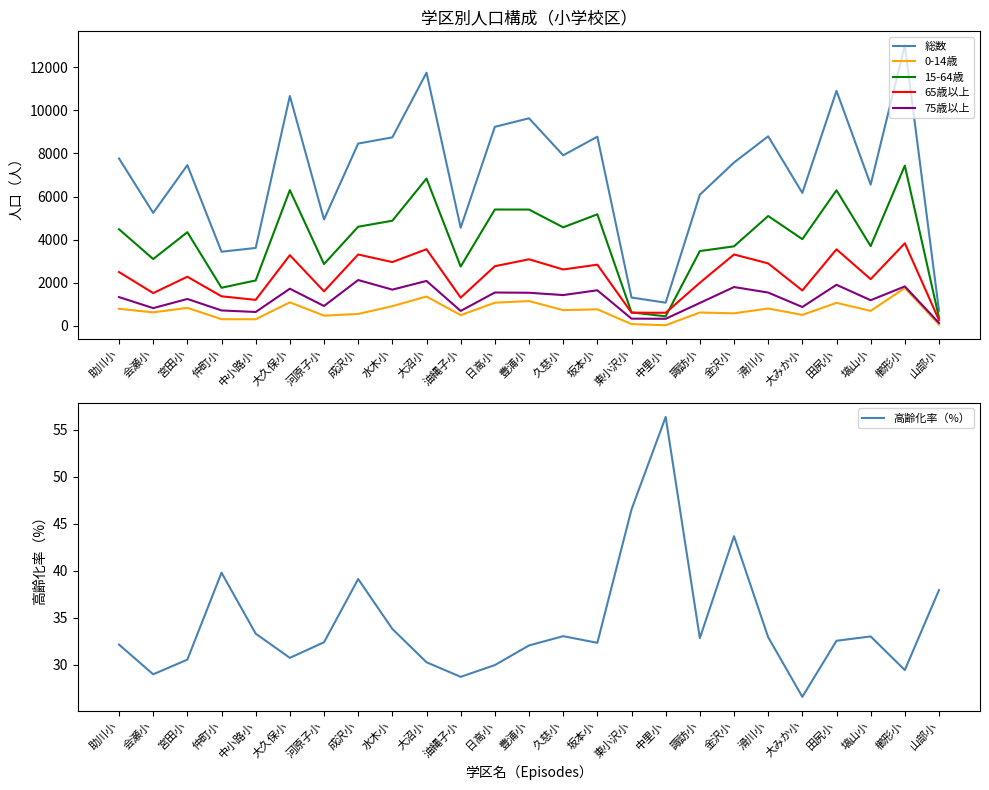

How many interior local valleys does the 高齢化率（%） series have?

7